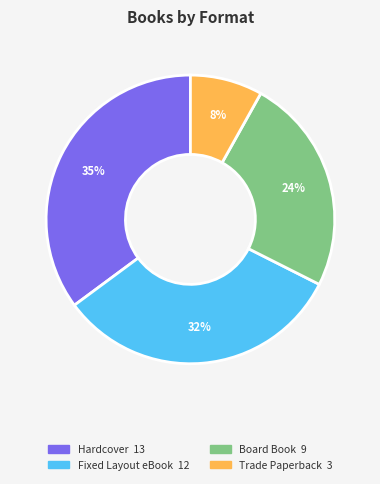

Rank the categories by value from lowest to highest.

Trade Paperback, Board Book, Fixed Layout eBook, Hardcover